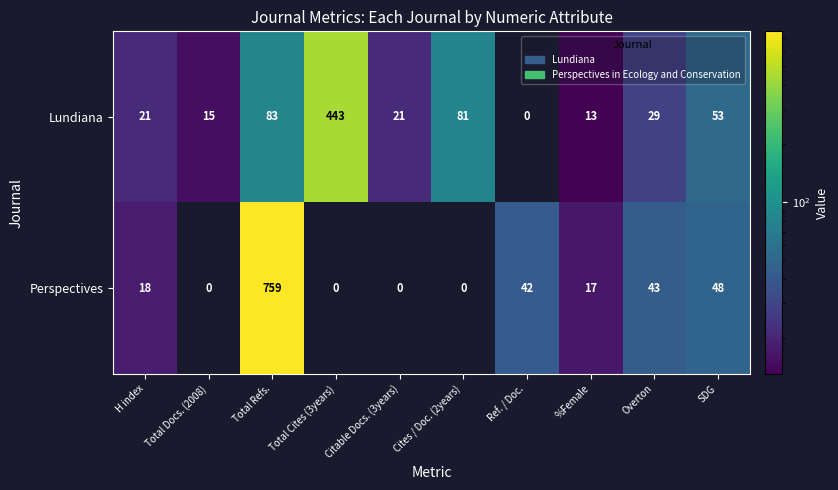

Where is Perspectives nearest to the value 379?

SDG